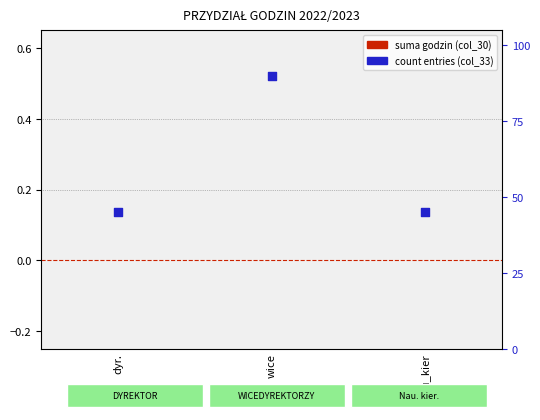

At how many categories does at least one series exceed 44?

3